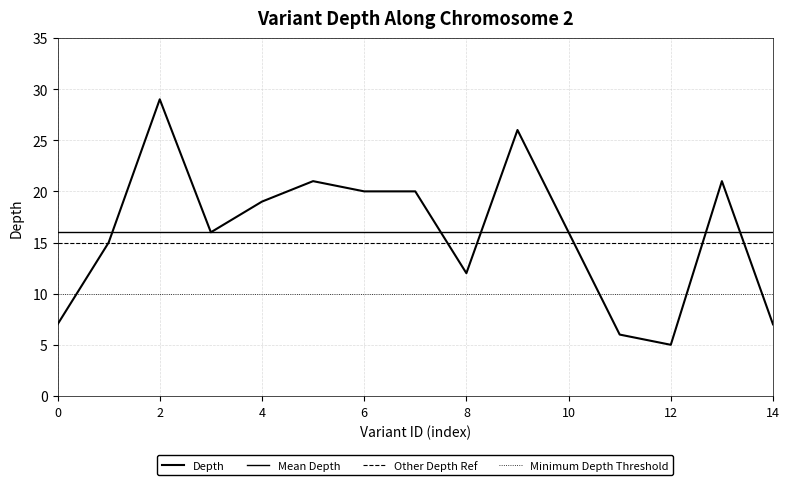

What is the average value?

16